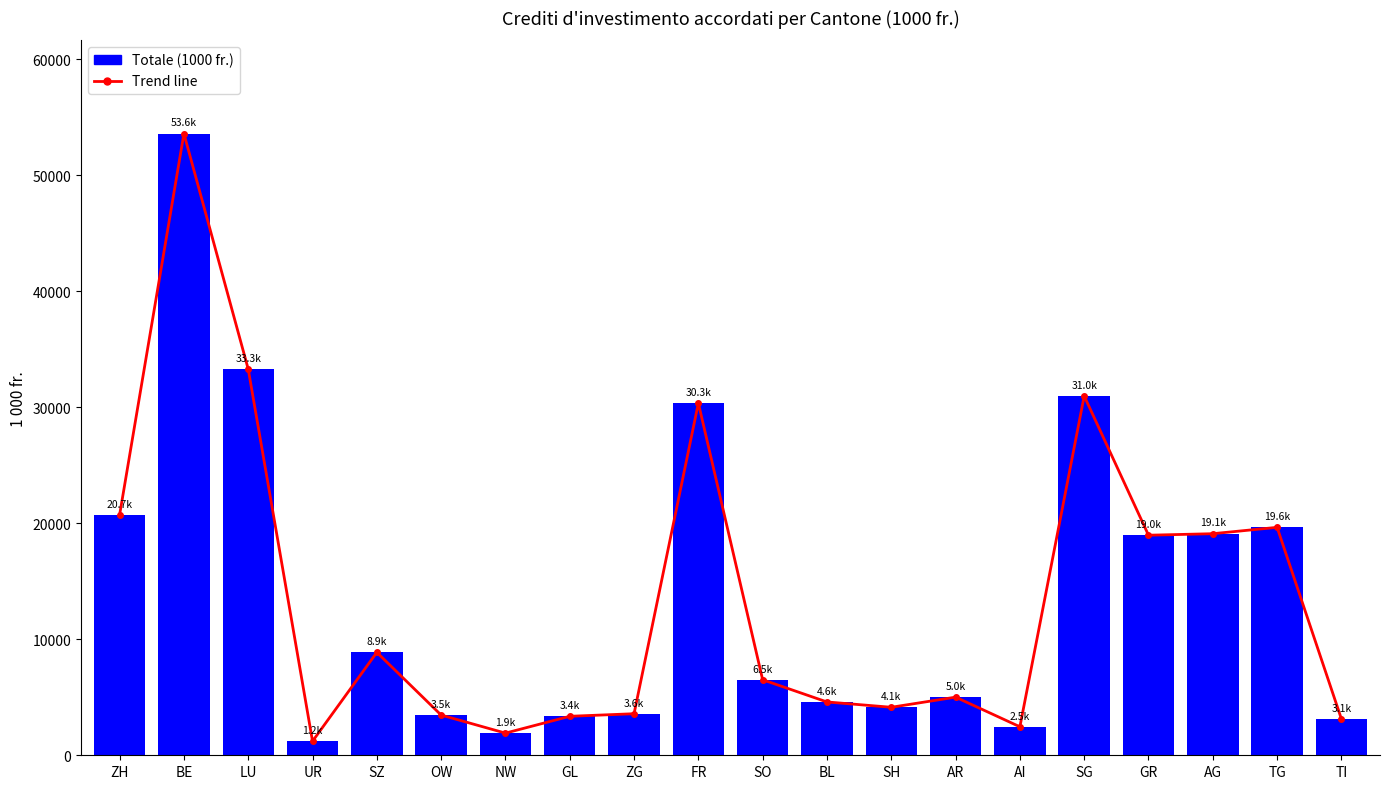

What is the value of the 6th bar from the left?

3465.8